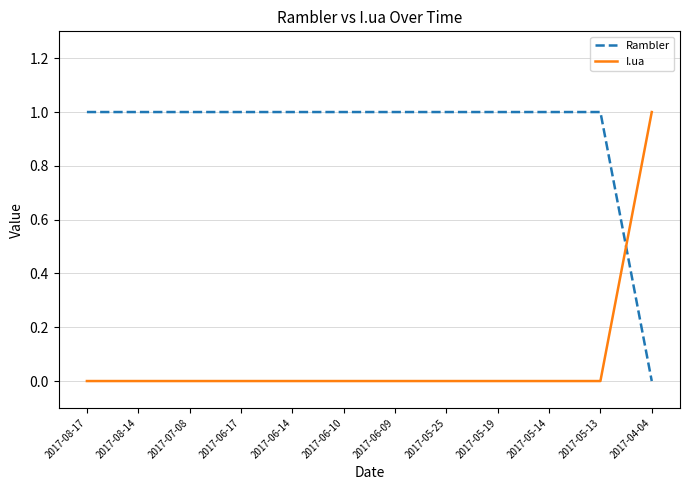

What is the difference between the second highest and minimum values in the Rambler series?

1